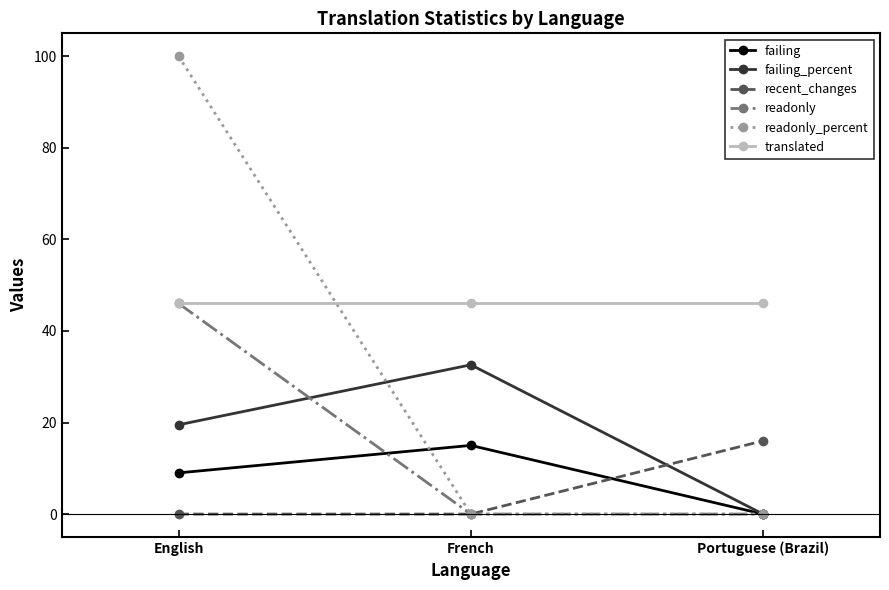

The value of readonly_percent at Portuguese (Brazil) is 0.0. True or false?

True